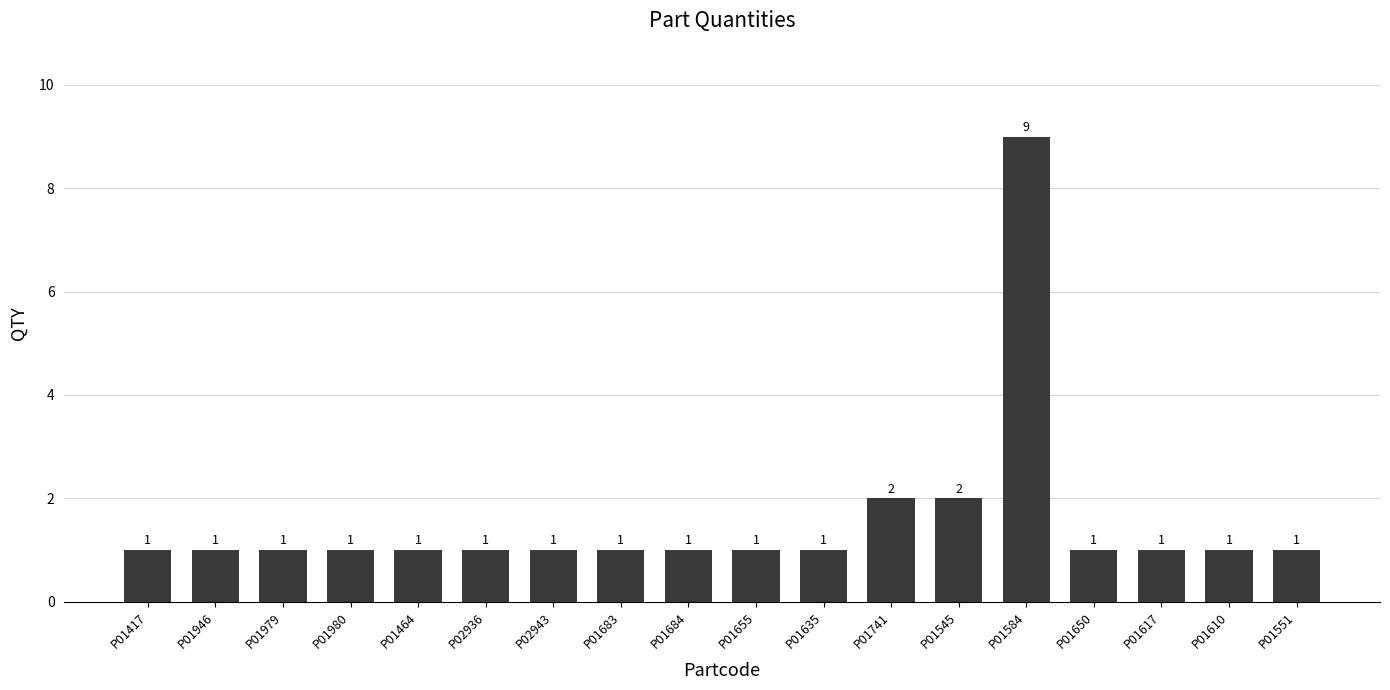

How many bars are there in total?

18